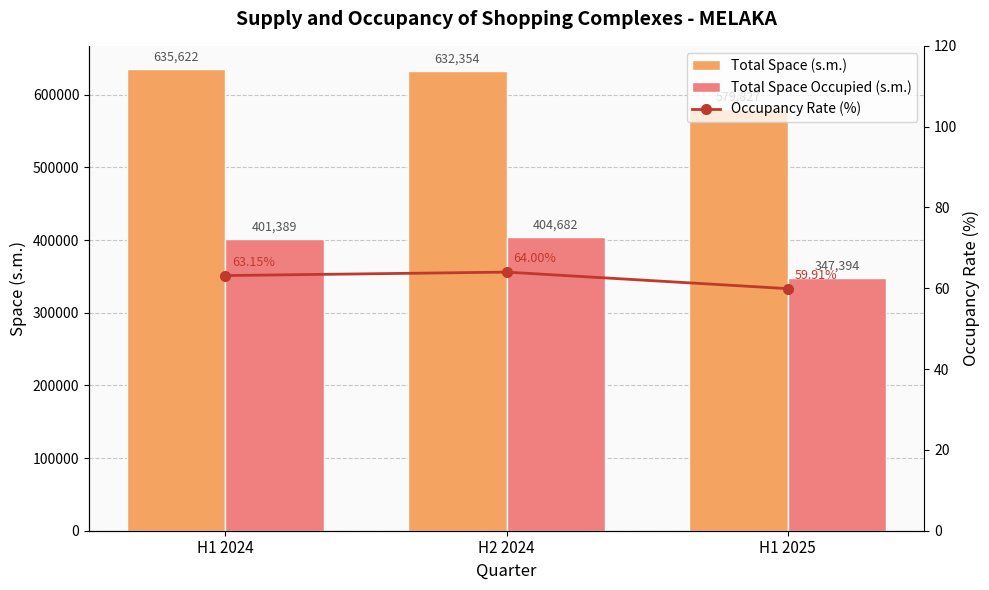

Reading left to right, what are all the values shown in this chart?

Total Space (s.m.): 635622.0	632354.0	579827.0
Total Space Occupied (s.m.): 401389.0	404682.0	347394.0
Occupancy Rate (%): 63.1	64.0	59.9